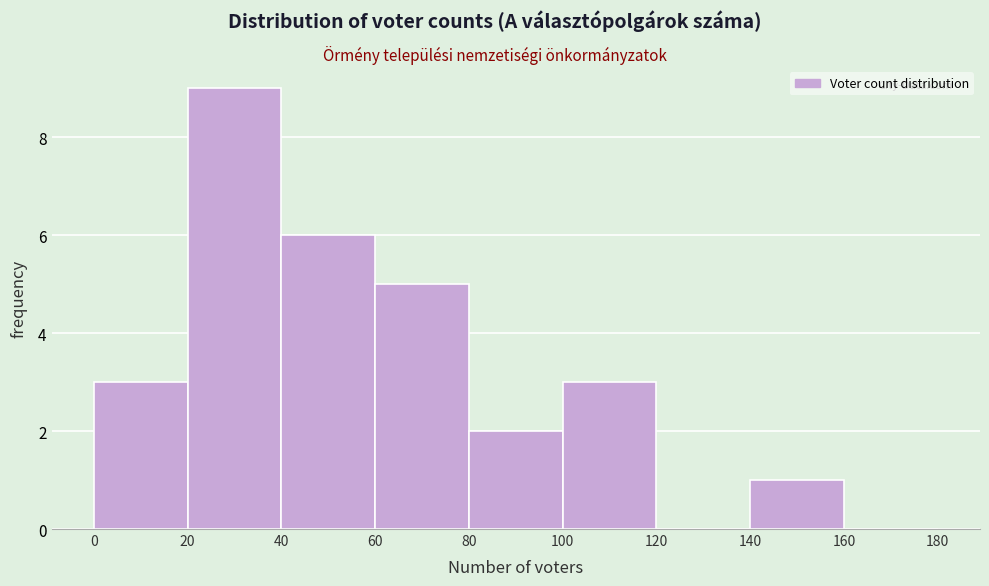

Reading left to right, transcribe this chart: for each bar, give the range it covers on the x-axis and its height. The values are not printed on the chart, so give them approximately, as read against the axis.

0 to 20: 3
20 to 40: 9
40 to 60: 6
60 to 80: 5
80 to 100: 2
100 to 120: 3
120 to 140: 0
140 to 160: 1
160 to 180: 0